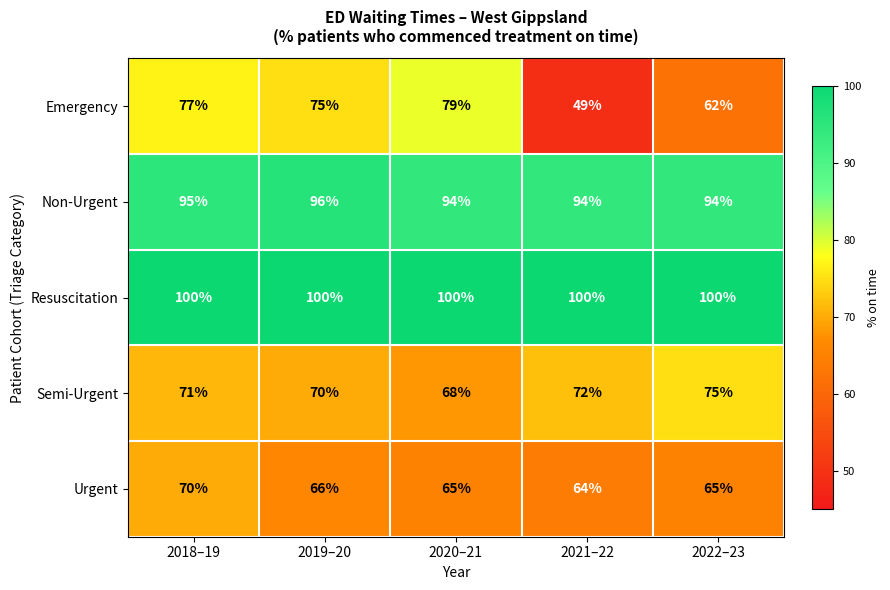

At how many categories does at least one series exceed 50?

5